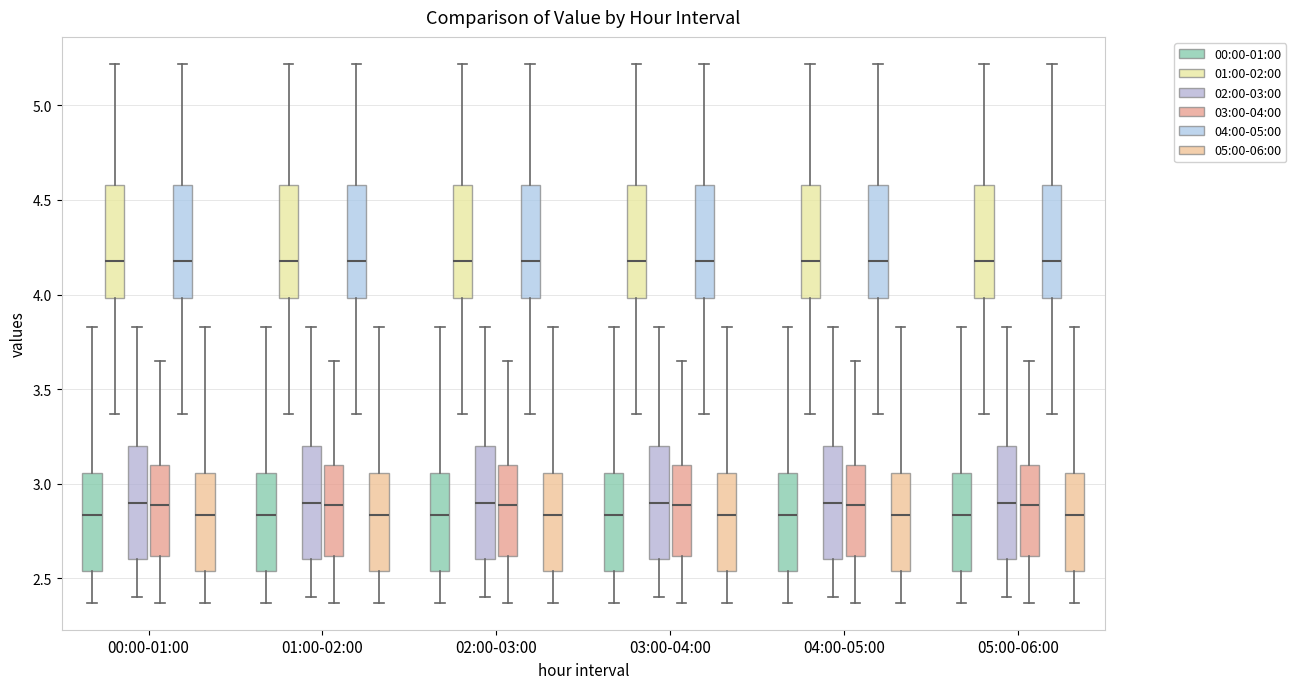

Where does the median line of the box for 02:00-03:00 (01:00-02:00) sit on the y-axis? The values are not printed on the chart, so give them approximately, as read against the axis.

4.20